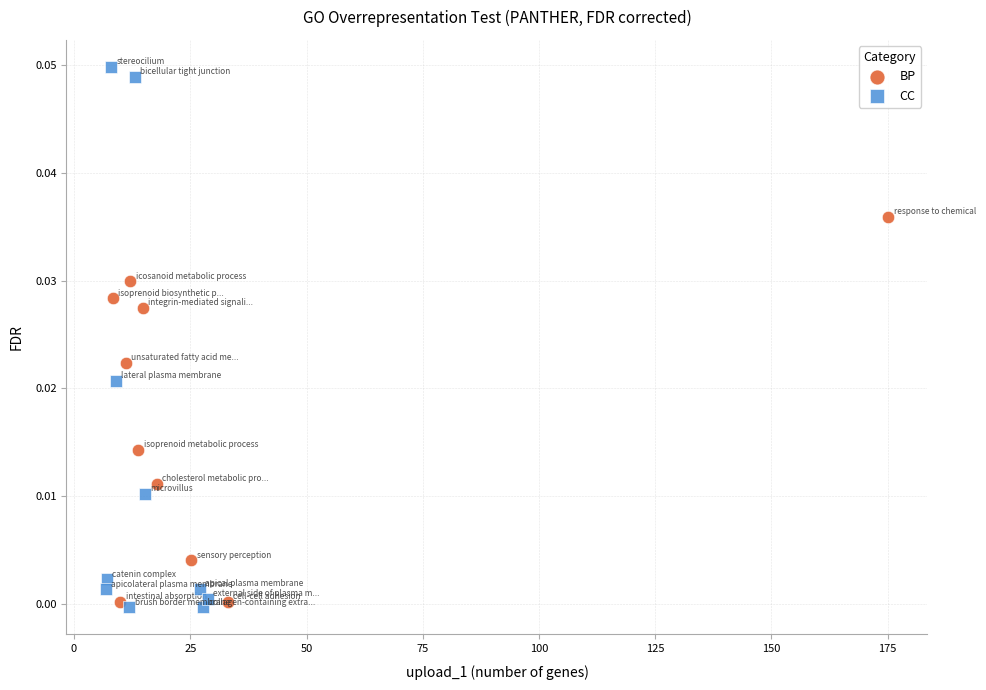

Which series has the largest Y range (max minus min)?

CC